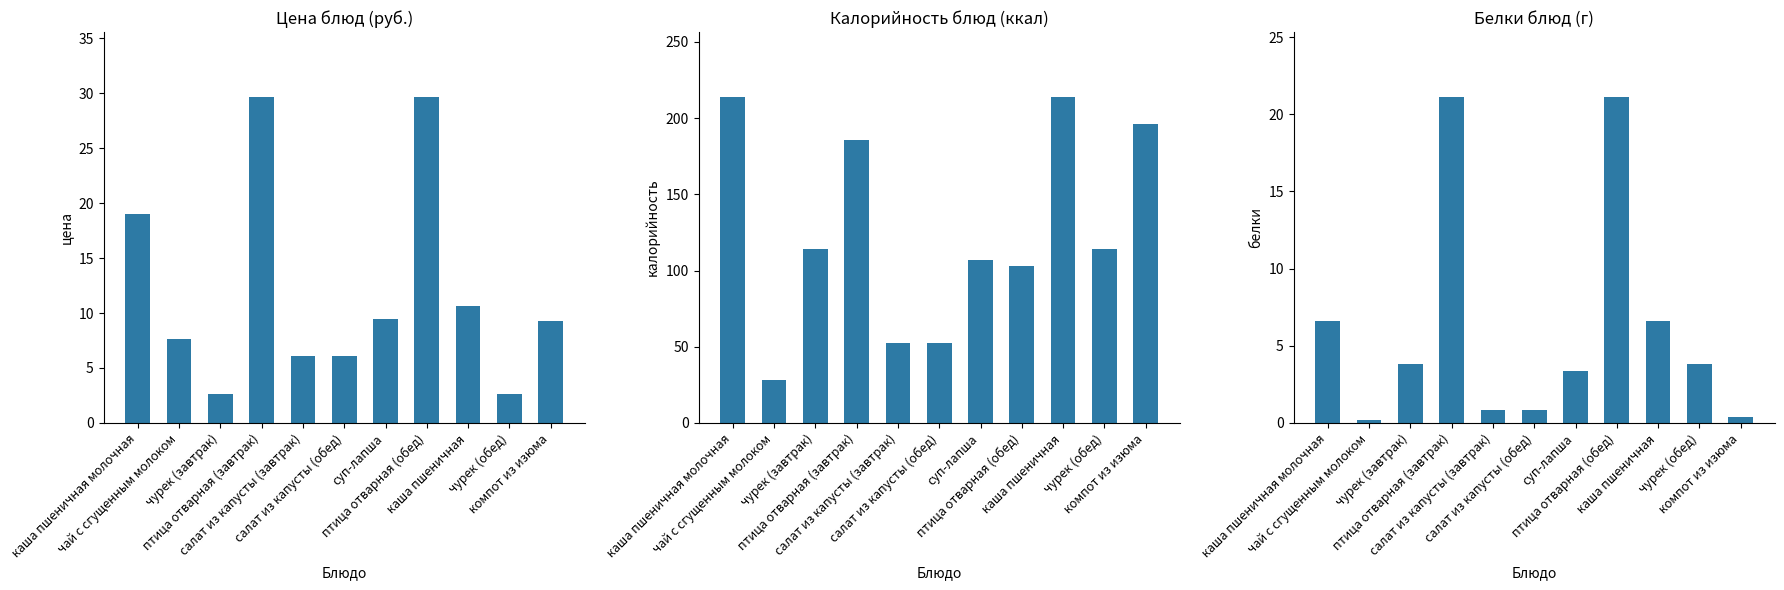

What is the approximate value of Цена at птица отварная (обед)?

29.6